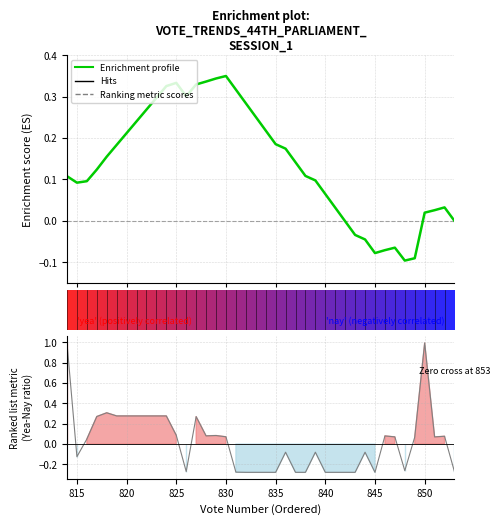

True or false: Enrichment profile has more than 2 interior local peaks.

True